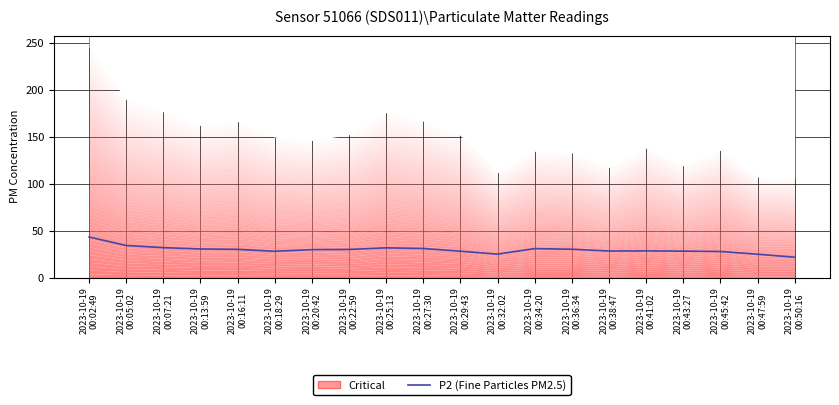

Reading left to right, transcribe all the data shown in this chart.

2023-10-19
00:02:49=43.4	2023-10-19
00:05:02=34.3	2023-10-19
00:07:21=32.0	2023-10-19
00:13:59=30.6	2023-10-19
00:16:11=30.2	2023-10-19
00:18:29=28.1	2023-10-19
00:20:42=29.9	2023-10-19
00:22:59=30.1	2023-10-19
00:25:13=31.8	2023-10-19
00:27:30=31.1	2023-10-19
00:29:43=28.2	2023-10-19
00:32:02=25.1	2023-10-19
00:34:20=31.0	2023-10-19
00:36:34=30.3	2023-10-19
00:38:47=28.4	2023-10-19
00:41:02=28.5	2023-10-19
00:43:27=28.3	2023-10-19
00:45:42=27.9	2023-10-19
00:47:59=25.0	2023-10-19
00:50:16=21.8